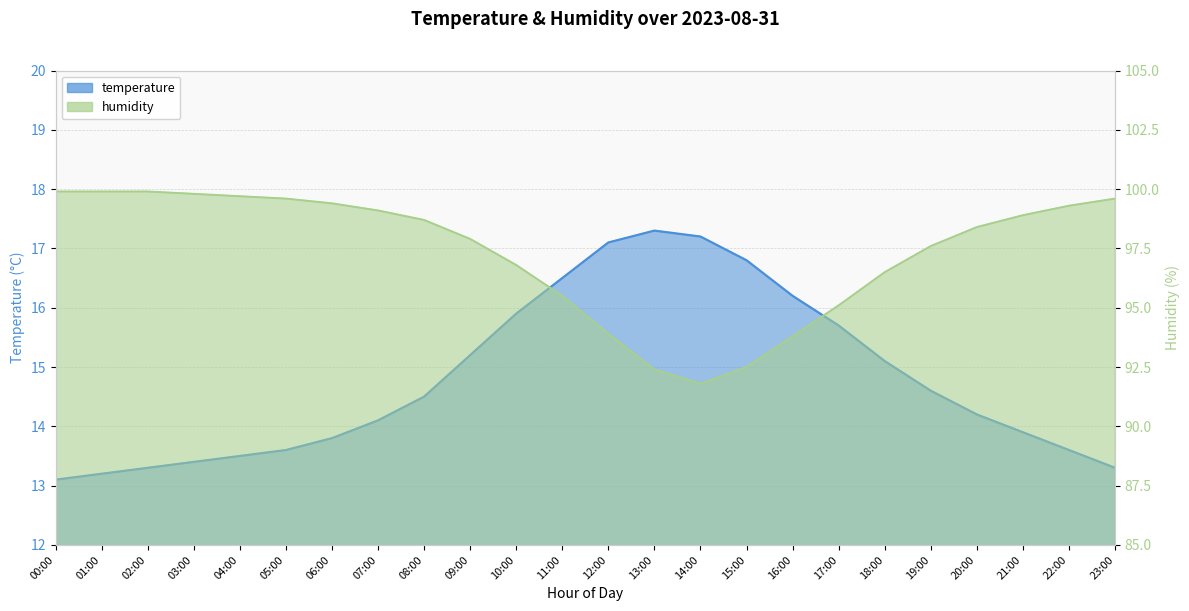

How many lines are shown in the chart?

2